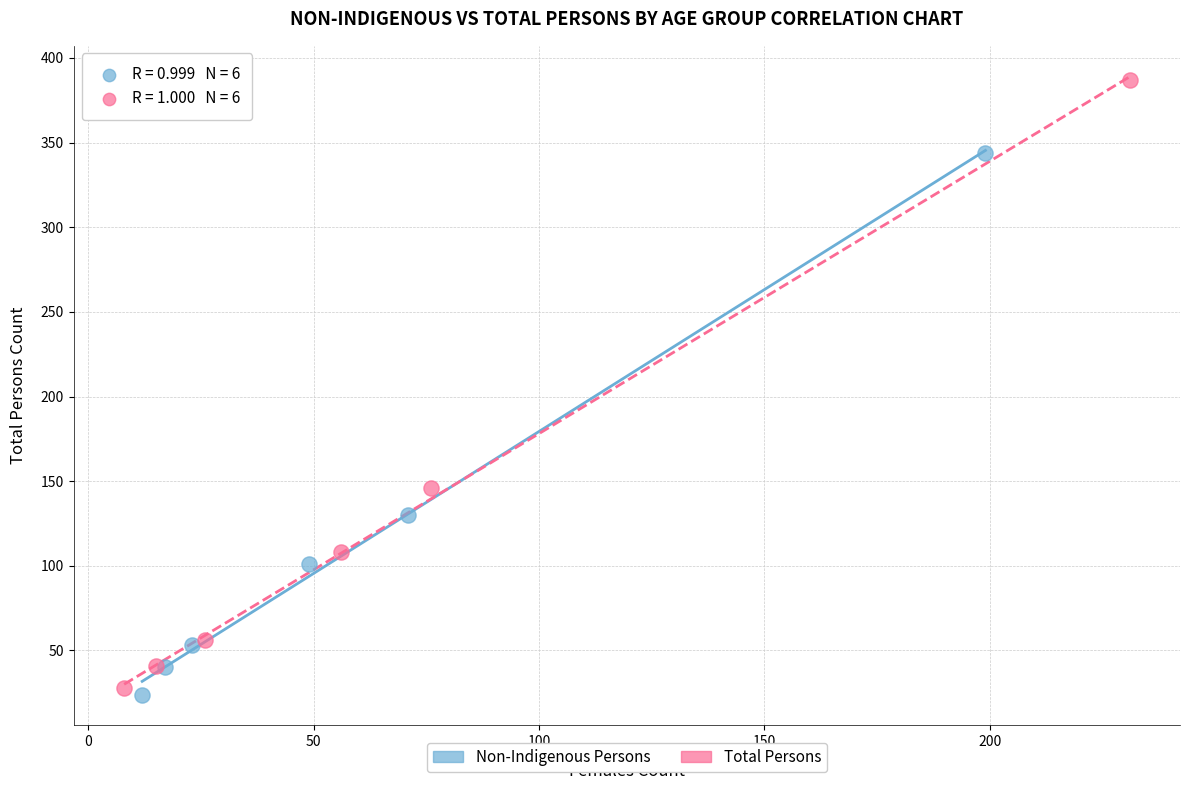

Which series has the widest spread of Y values?

Total Persons